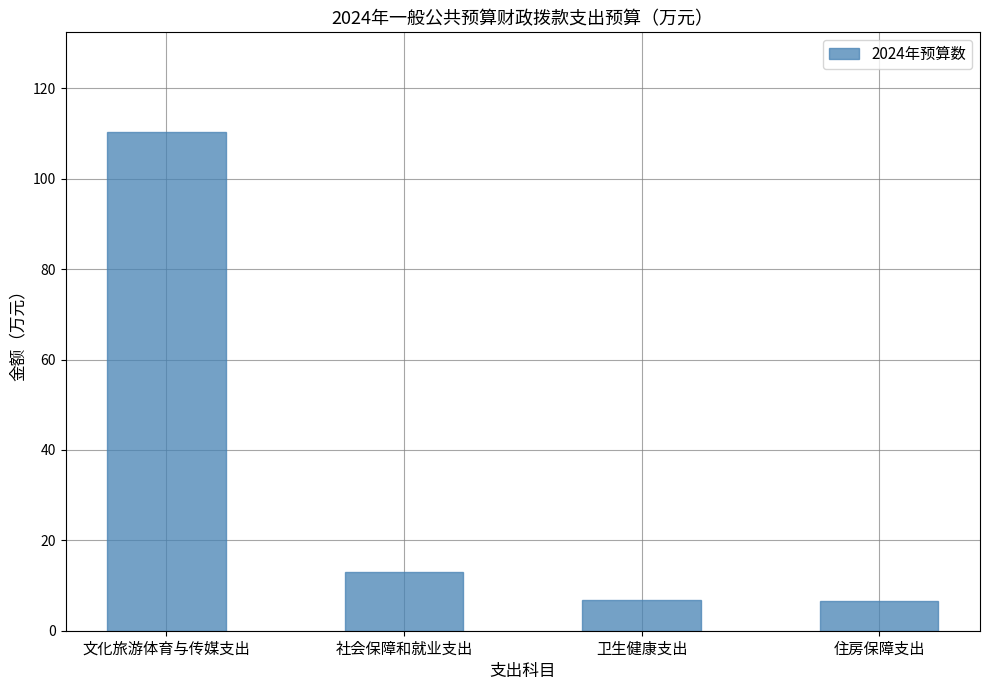

The chart shows a value of 110.3 at 文化旅游体育与传媒支出. True or false?

True